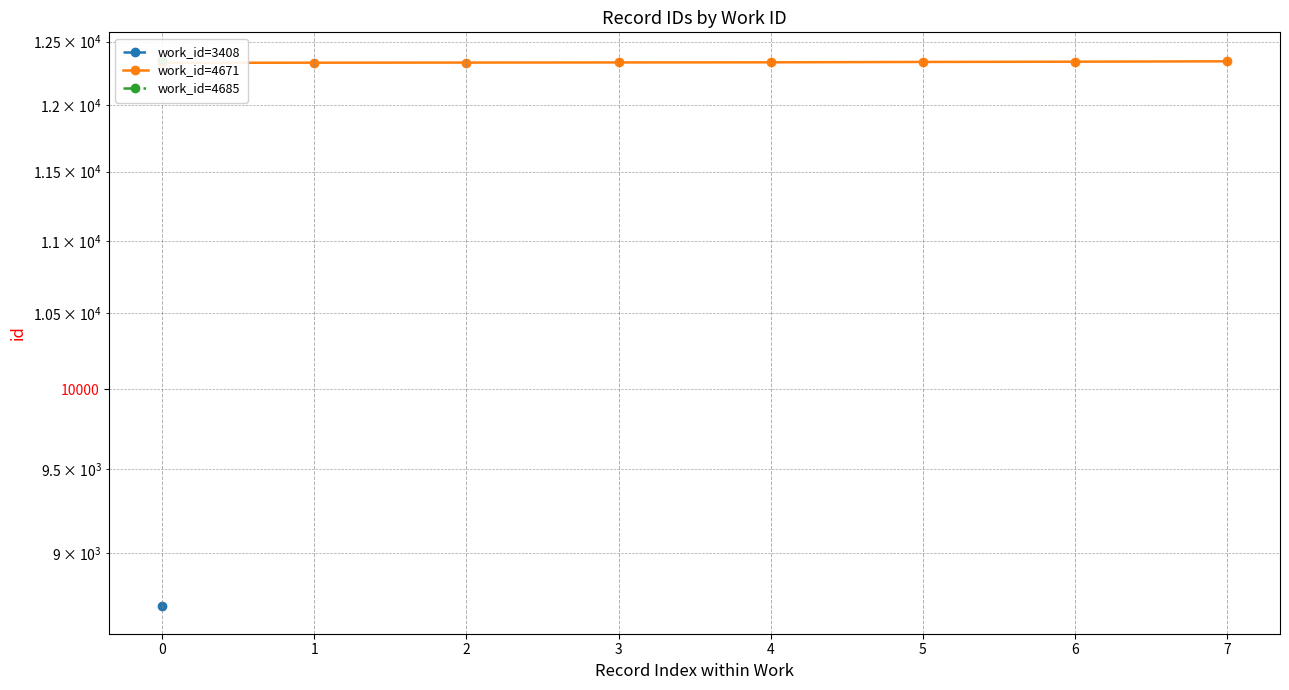

Read the value at 6.

12340